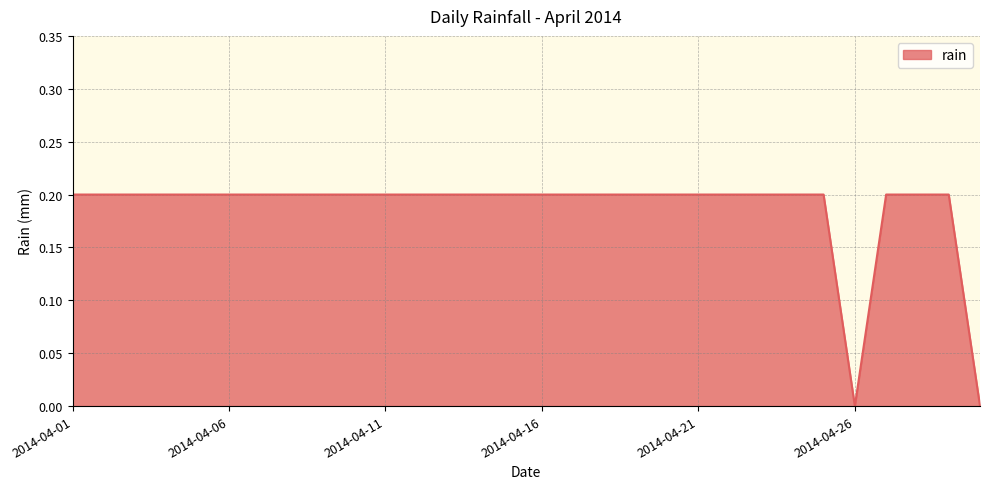

Does the chart display data point markers on the line(s)?

No